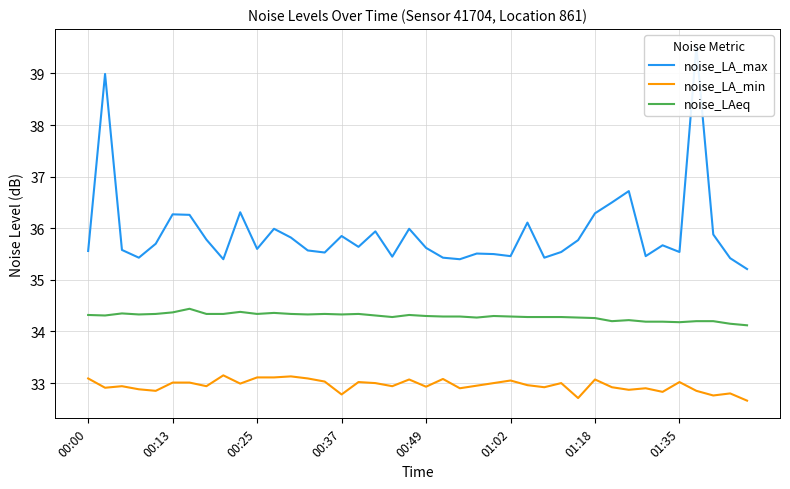

Which has a higher value, 31 or 23?

31